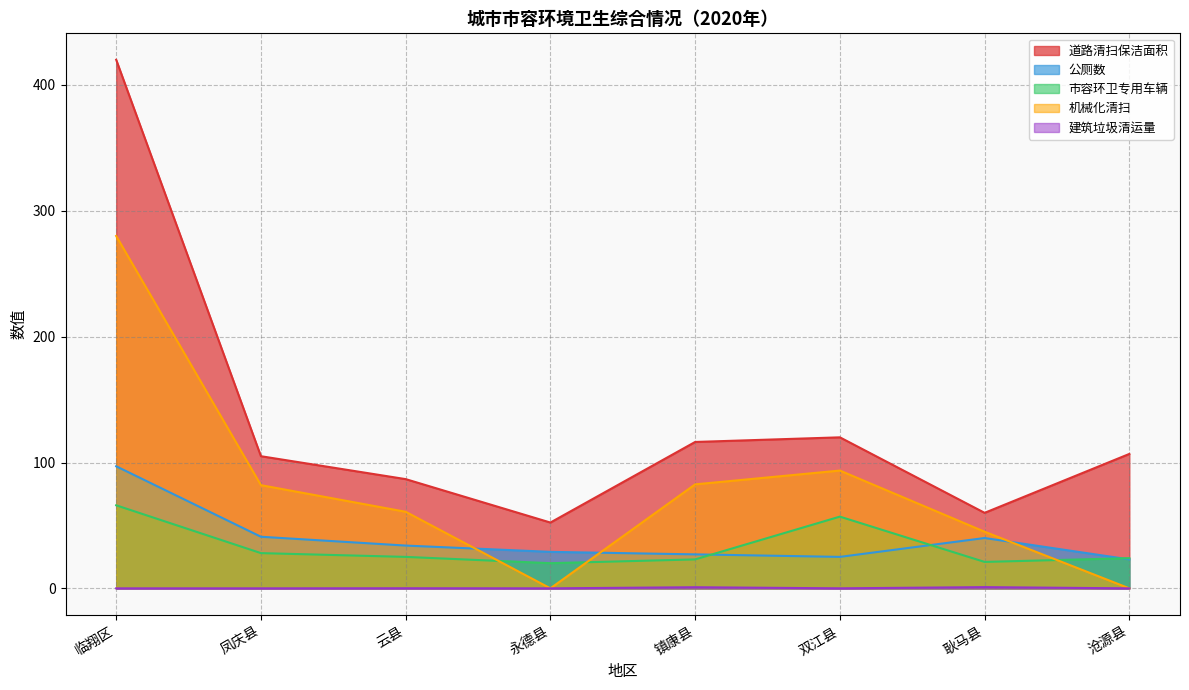

Reading left to right, what are all the values shown in this chart?

道路清扫保洁面积: 420.0	105.0	86.8	52.3	116.3	120.0	60.0	106.8
公厕数: 97.0	41.0	34.0	29.0	27.0	25.0	40.0	23.0
市容环卫专用车辆: 66.0	28.0	25.0	20.0	23.0	57.0	21.0	24.0
机械化清扫: 280.0	82.0	60.9	0.0	82.6	93.6	45.0	0.0
建筑垃圾清运量: 0.0	0.0	0.1	0.0	0.9	0.0	1.0	0.0